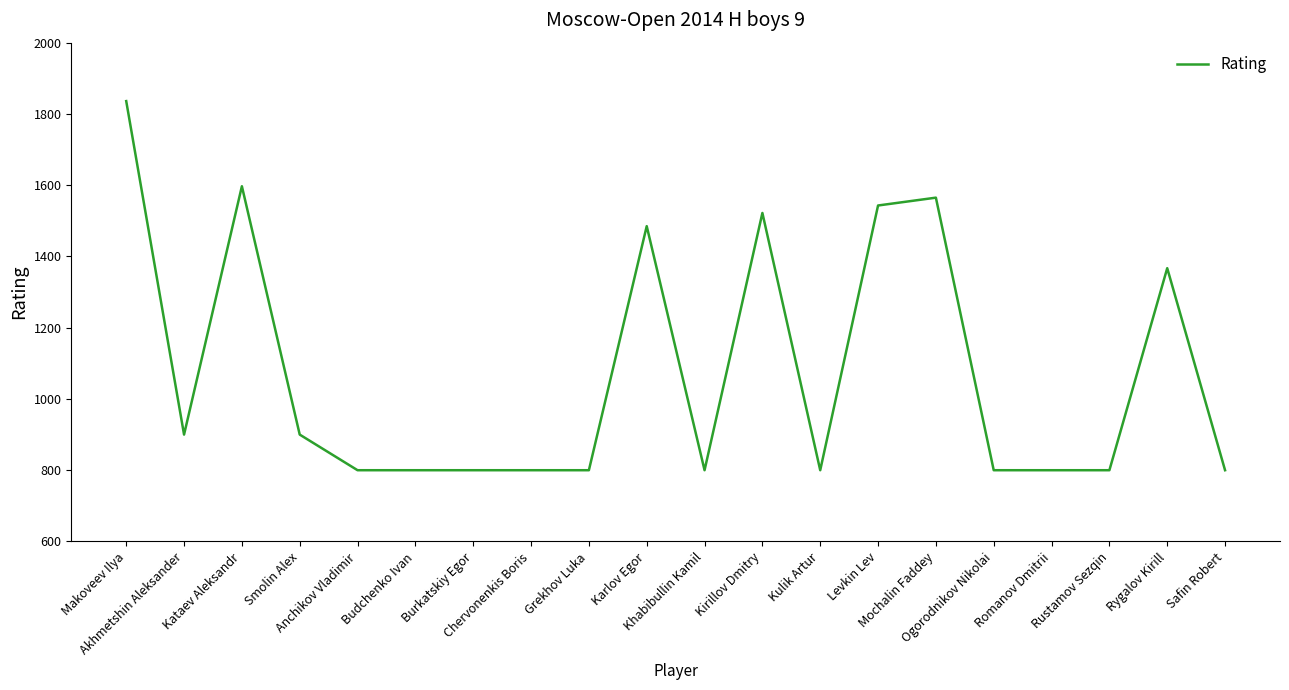

What is the difference between the second highest and second lowest values?

797